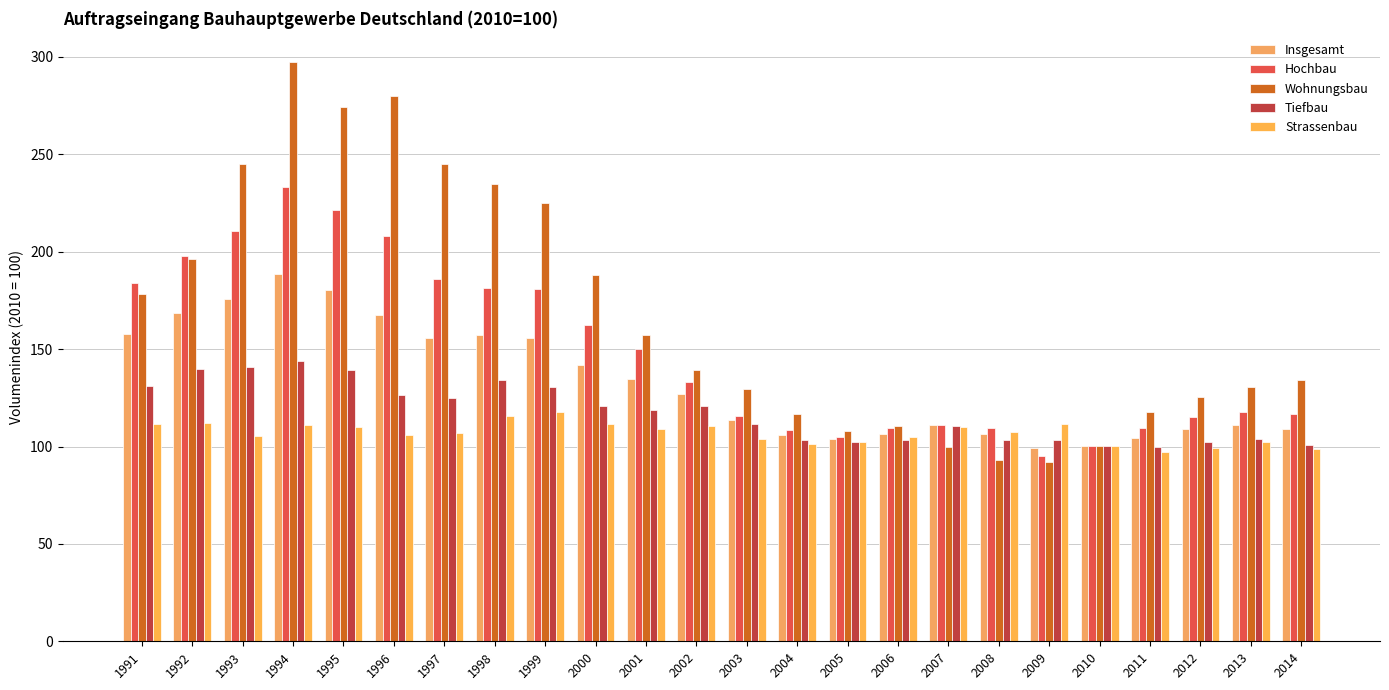

Is it true that Strassenbau equals 112.1 at 1992?

True